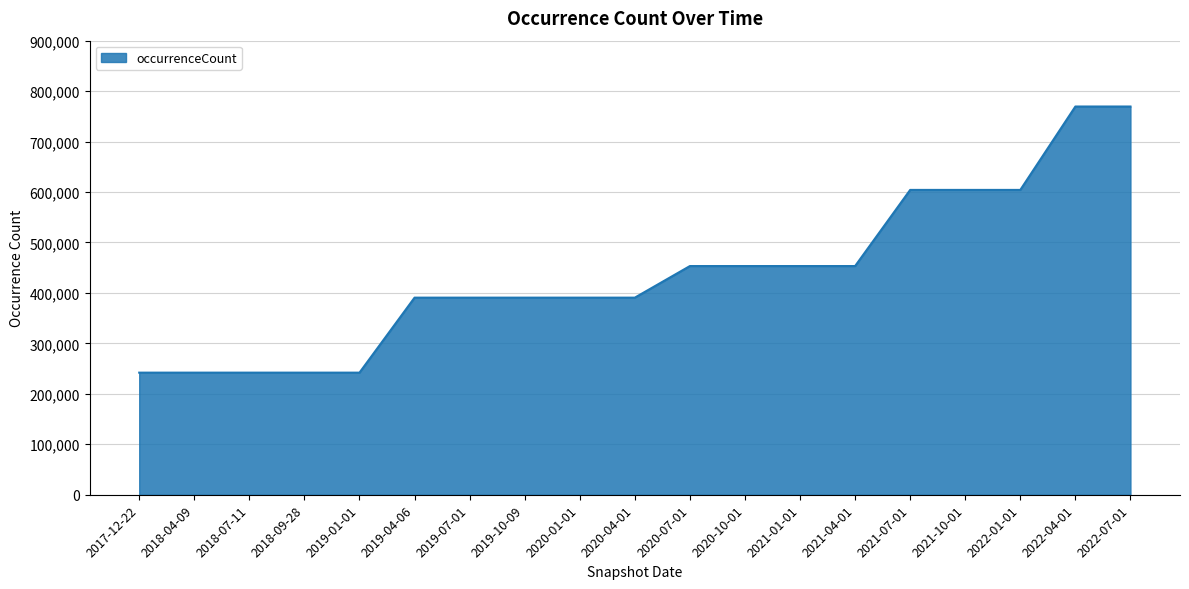

What is the minimum value shown in the chart?

242008